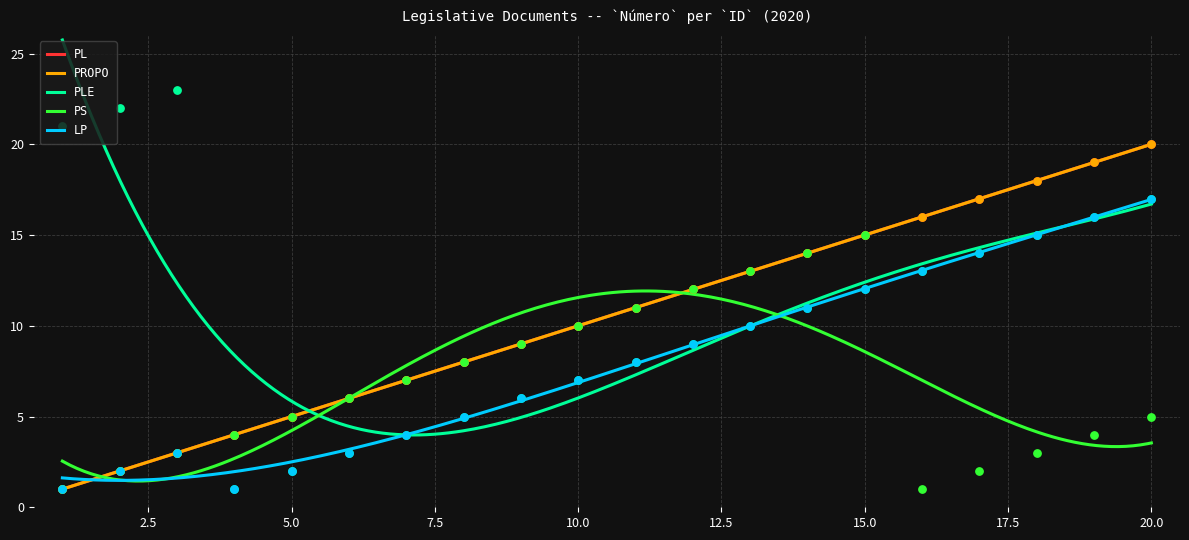

What are all the series names shown in the legend?

PL, PROPO, PLE, PS, LP